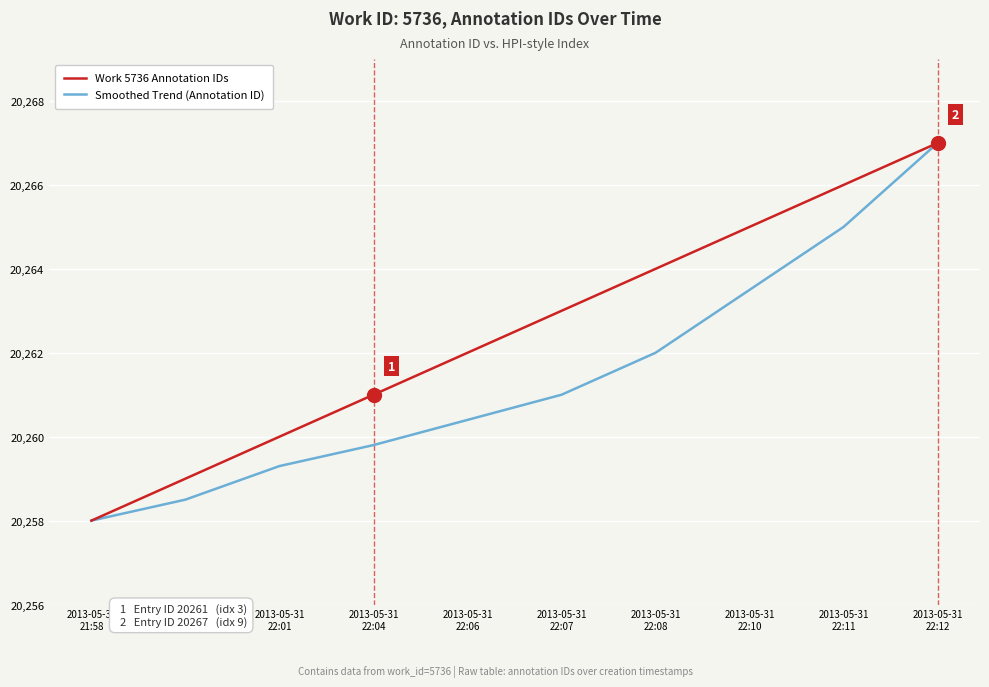

Reading left to right, extract all data points from this chart.

Work 5736 Annotation IDs: 20258.0	20259.0	20260.0	20261.0	20262.0	20263.0	20264.0	20265.0	20266.0	20267.0
Smoothed Trend (Annotation ID): 20258.0	20258.5	20259.3	20259.8	20260.4	20261.0	20262.0	20263.5	20265.0	20267.0